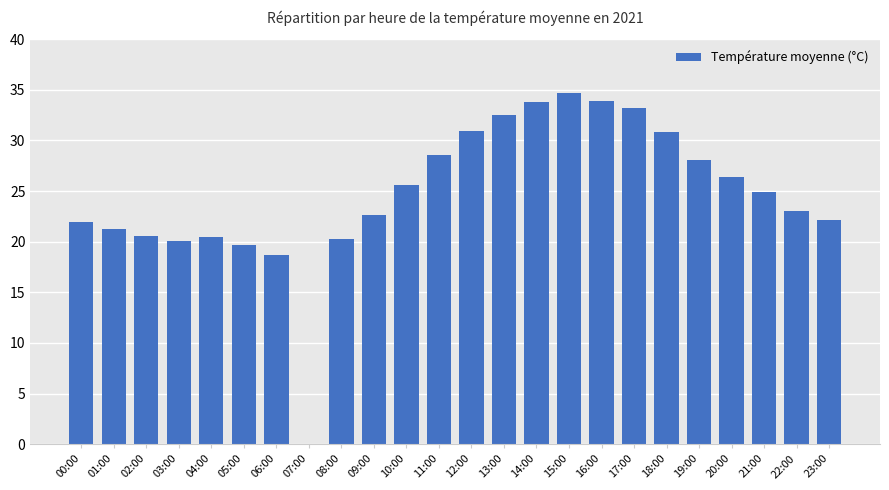

How many data points does each series have?

24